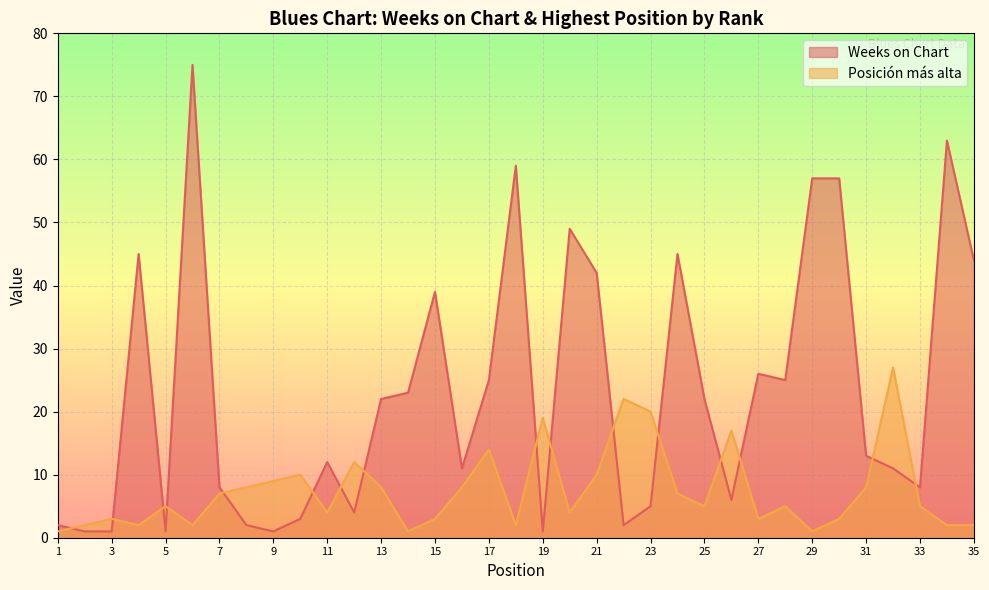

What is the difference between the highest and lowest values at 24?

38